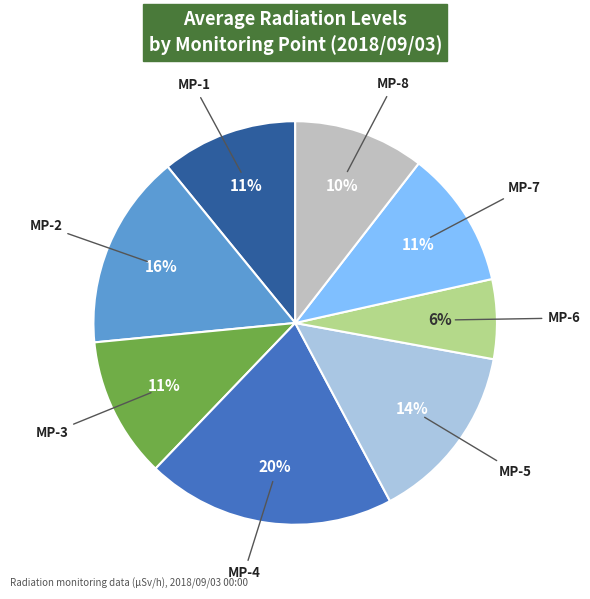

What percentage is the MP-6 slice, to the nearest percent?

6%